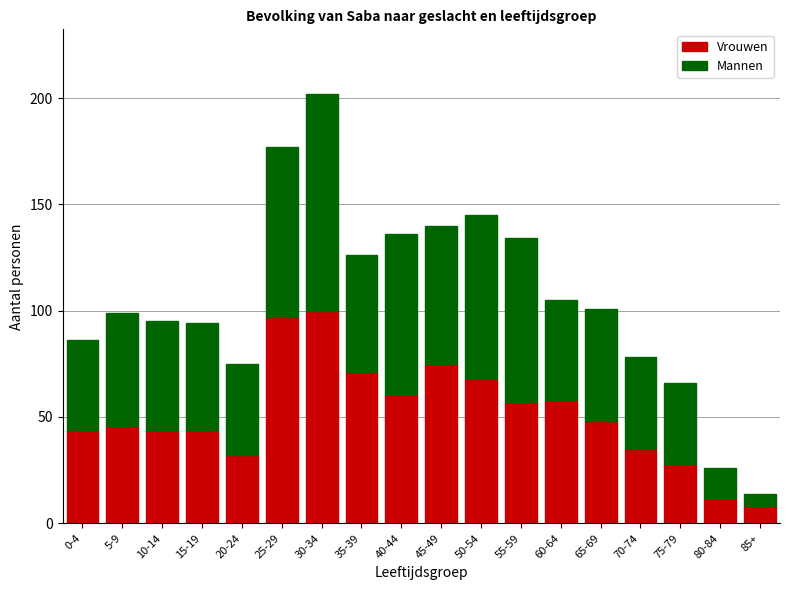

Is it true that Vrouwen equals 32 at 45-49?

False